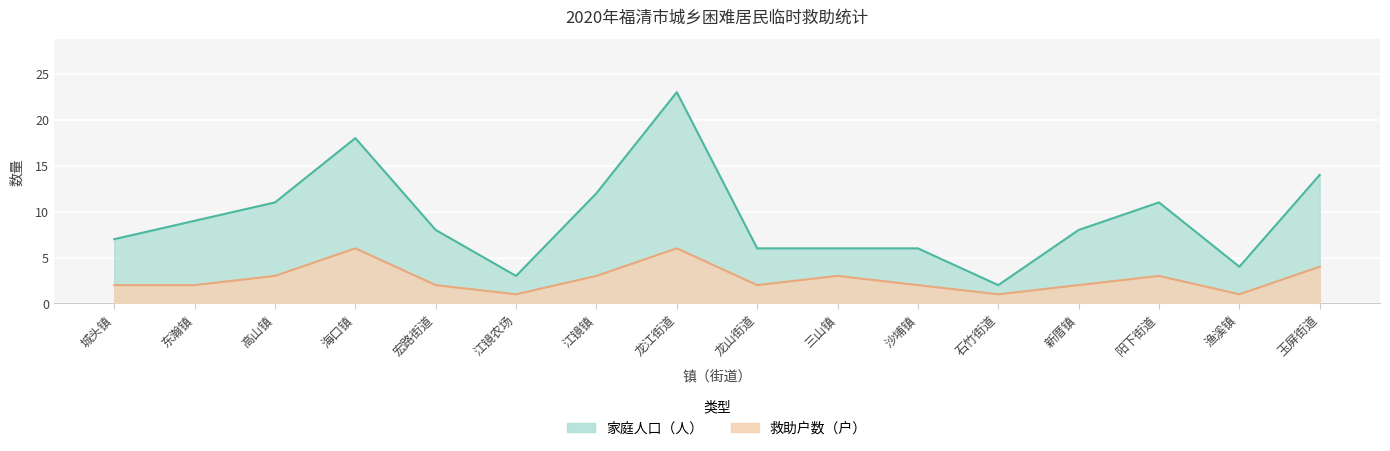

Reading right to left, transcribe all the data shown in this chart.

救助户数（户）: 玉屏街道=4	渔溪镇=1	阳下街道=3	新厝镇=2	石竹街道=1	沙埔镇=2	三山镇=3	龙山街道=2	龙江街道=6	江镜镇=3	江镜农场=1	宏路街道=2	海口镇=6	高山镇=3	东瀚镇=2	城头镇=2
家庭人口（人）: 玉屏街道=14	渔溪镇=4	阳下街道=11	新厝镇=8	石竹街道=2	沙埔镇=6	三山镇=6	龙山街道=6	龙江街道=23	江镜镇=12	江镜农场=3	宏路街道=8	海口镇=18	高山镇=11	东瀚镇=9	城头镇=7